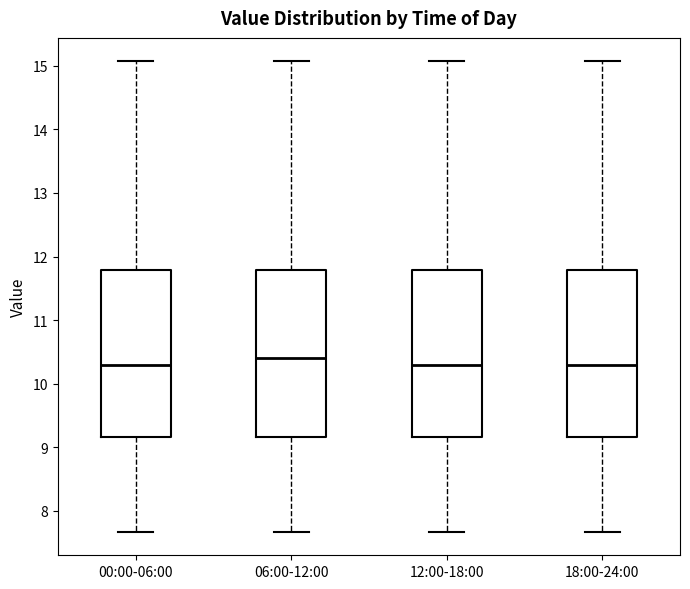

Reading left to right, transcribe this box plot: for each box, give where its median line is, the range the box spans, and where its two whiskers end, as read against the y-axis. The values are not printed on the chart, so give them approximately, as read against the axis.

00:00-06:00: median 10.3, box 9.2 to 11.8, whiskers 7.7 to 15.1
06:00-12:00: median 10.4, box 9.2 to 11.8, whiskers 7.7 to 15.1
12:00-18:00: median 10.3, box 9.2 to 11.8, whiskers 7.7 to 15.1
18:00-24:00: median 10.3, box 9.2 to 11.8, whiskers 7.7 to 15.1